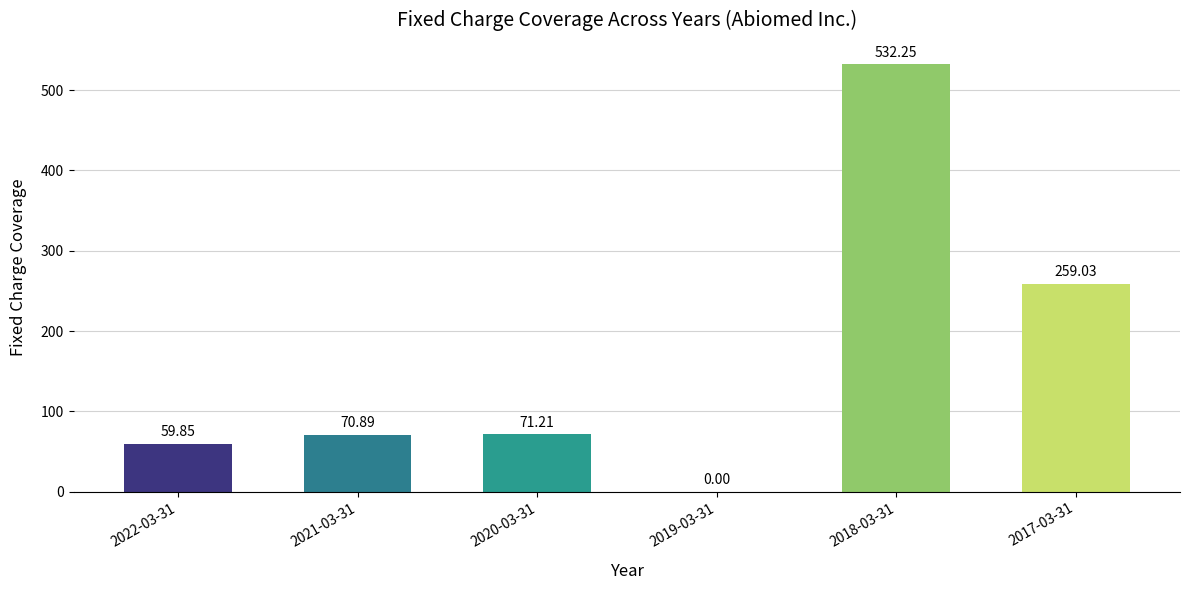

What is the sum of all values?

993.2